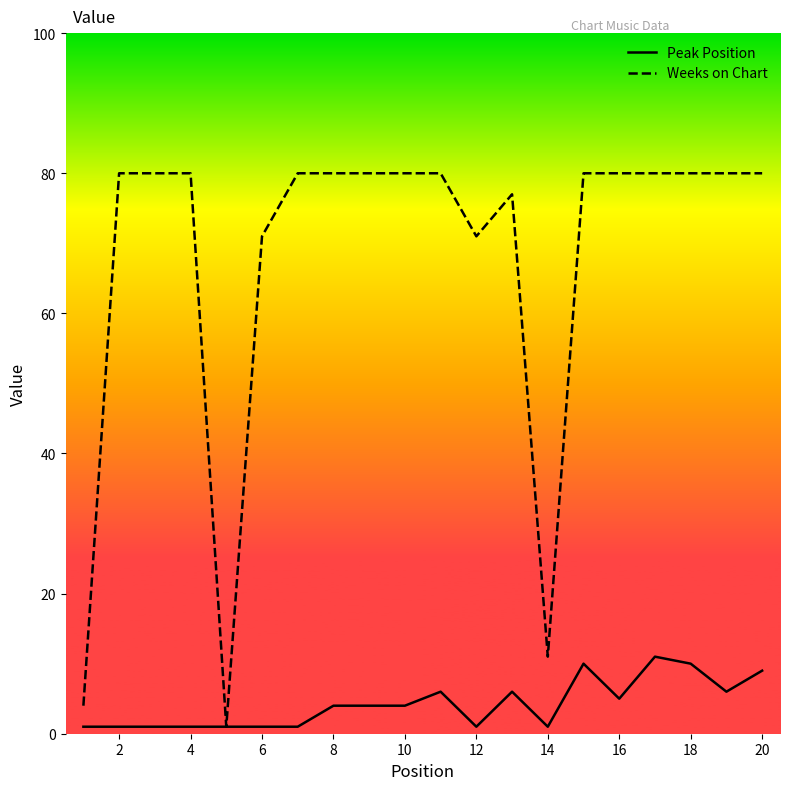

Rank the series by their average value, from highest to lowest.

Weeks on Chart, Peak Position